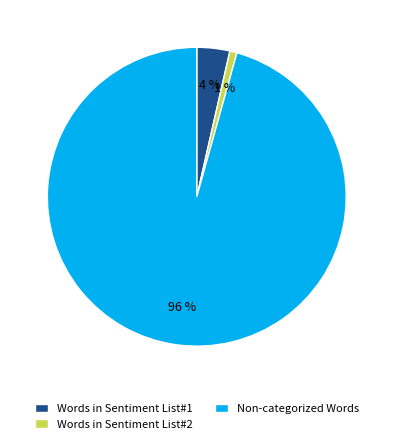

Is there any slice that represents more than half of the pie?

Yes